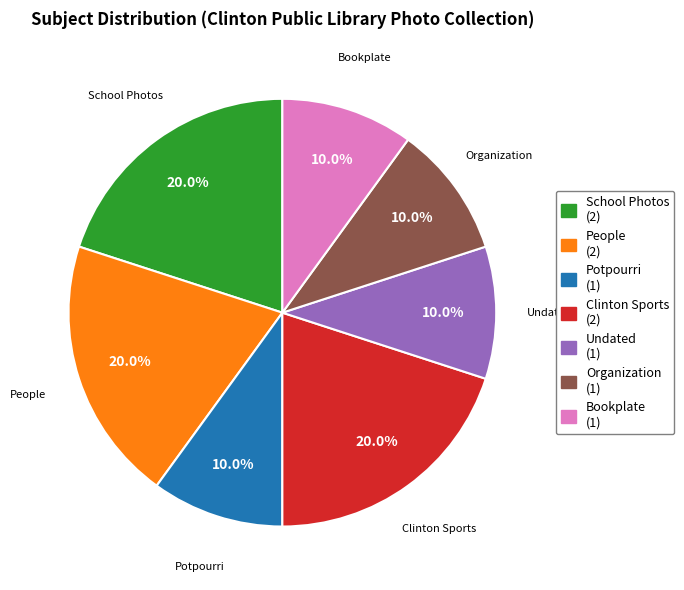

Does Potpourri represent more than half of the total?

No